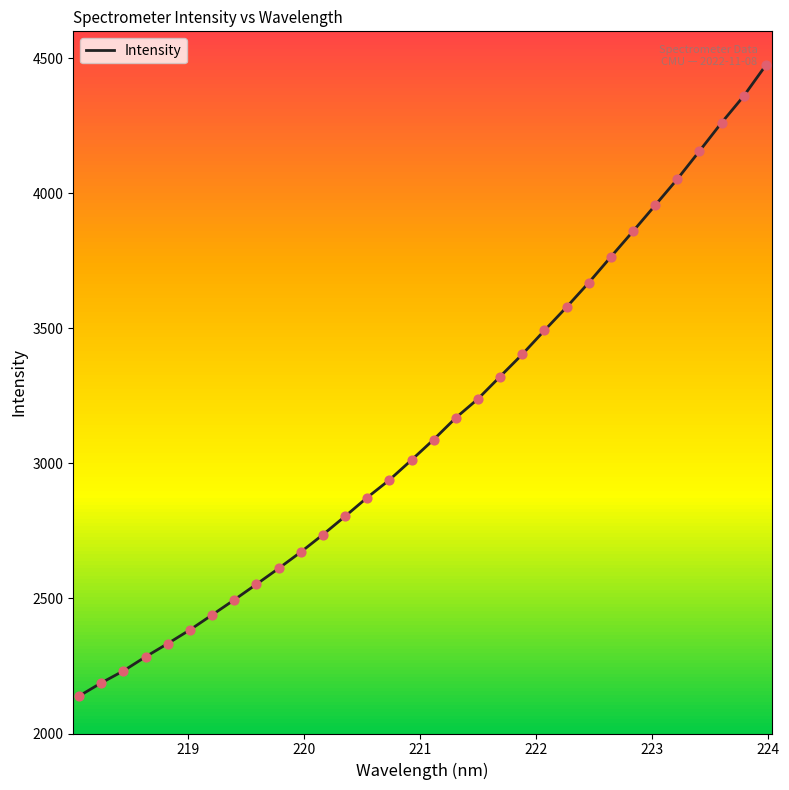

What is the difference between the maximum and minimum values?

2335.2